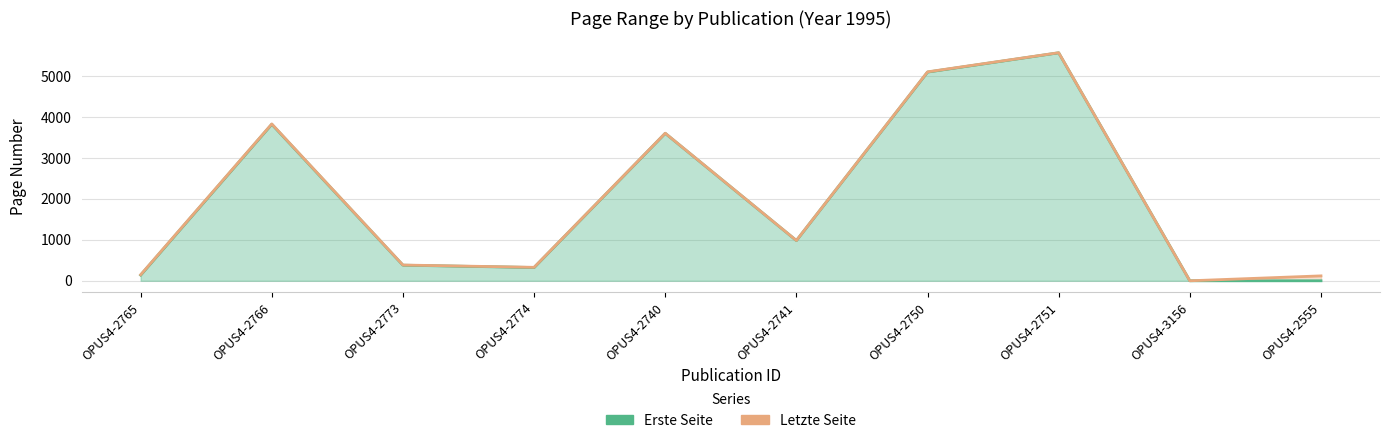

What is the sum of the Letzte Seite values at OPUS4-2750 and OPUS4-2741?

6090